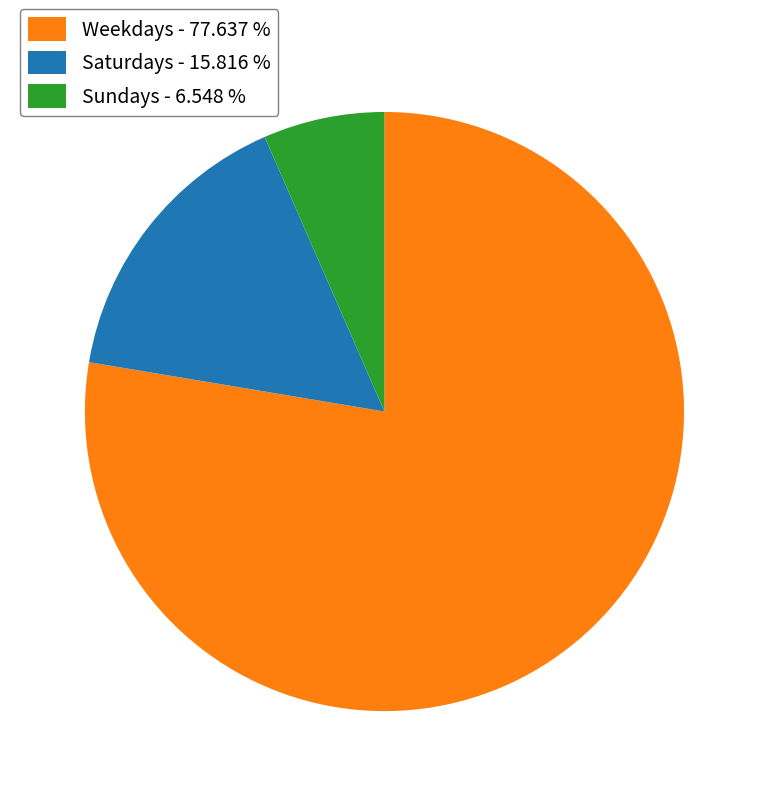

Is there a majority slice in this chart?

Yes